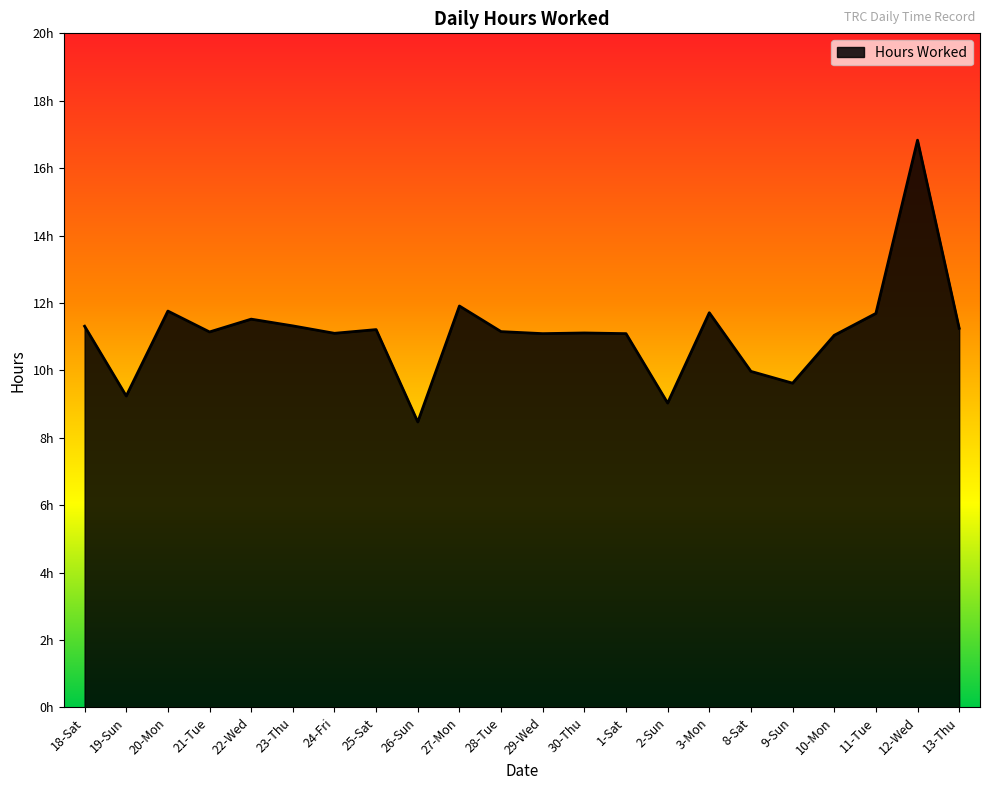

Which has a higher value, 27-Mon or 12-Wed?

12-Wed